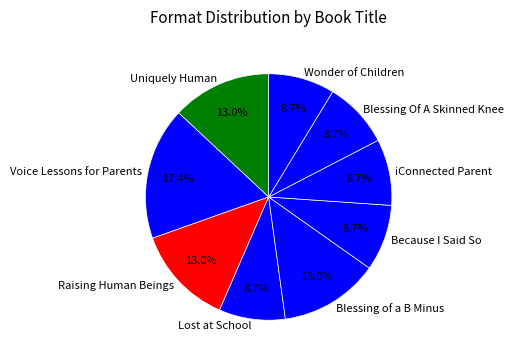

Is there any slice that represents more than half of the pie?

No